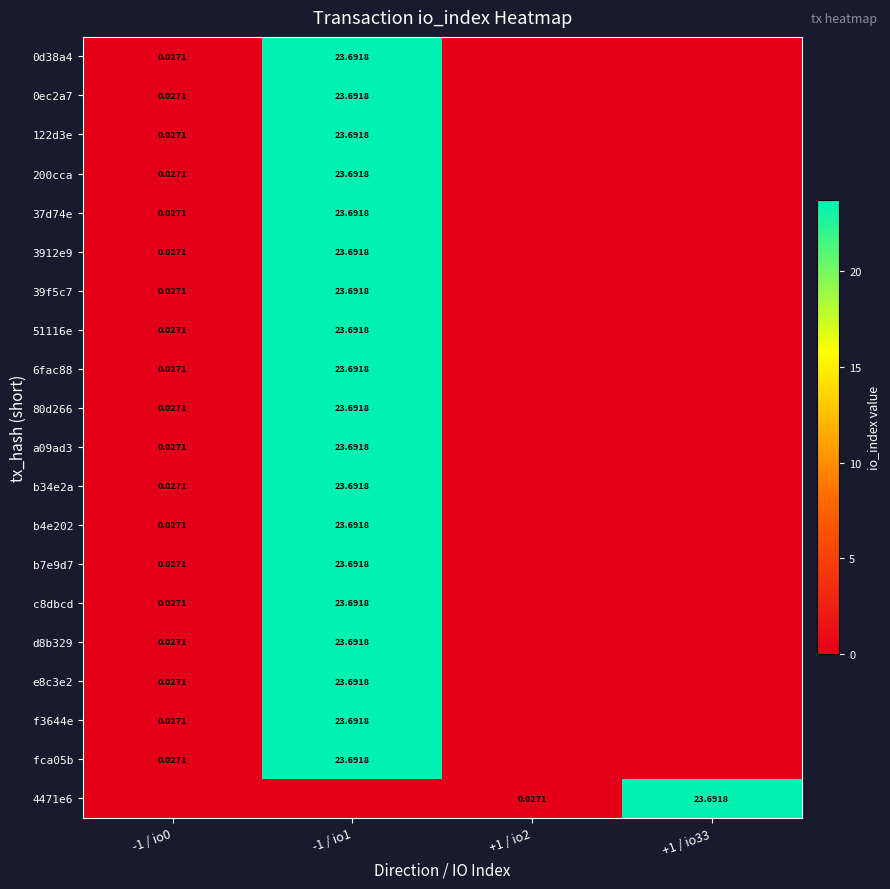

What is the maximum value for fca05b?

23.7